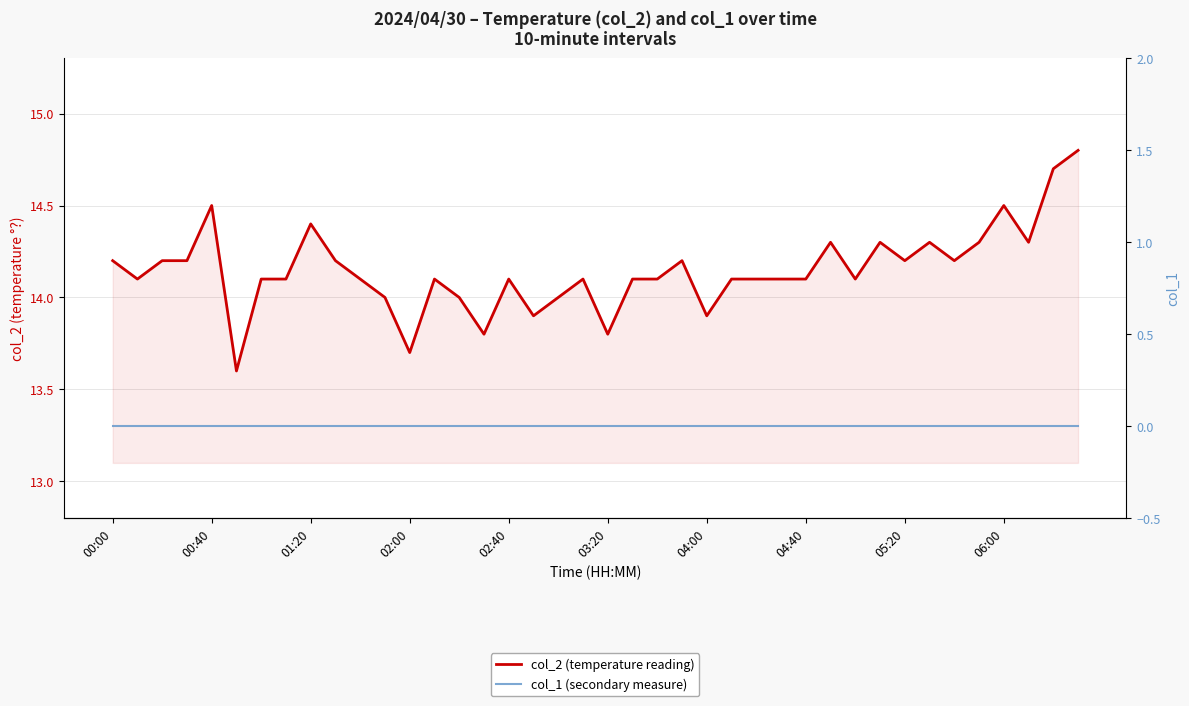

What are all the series names shown in the legend?

col_2 (temperature reading), col_1 (secondary measure)